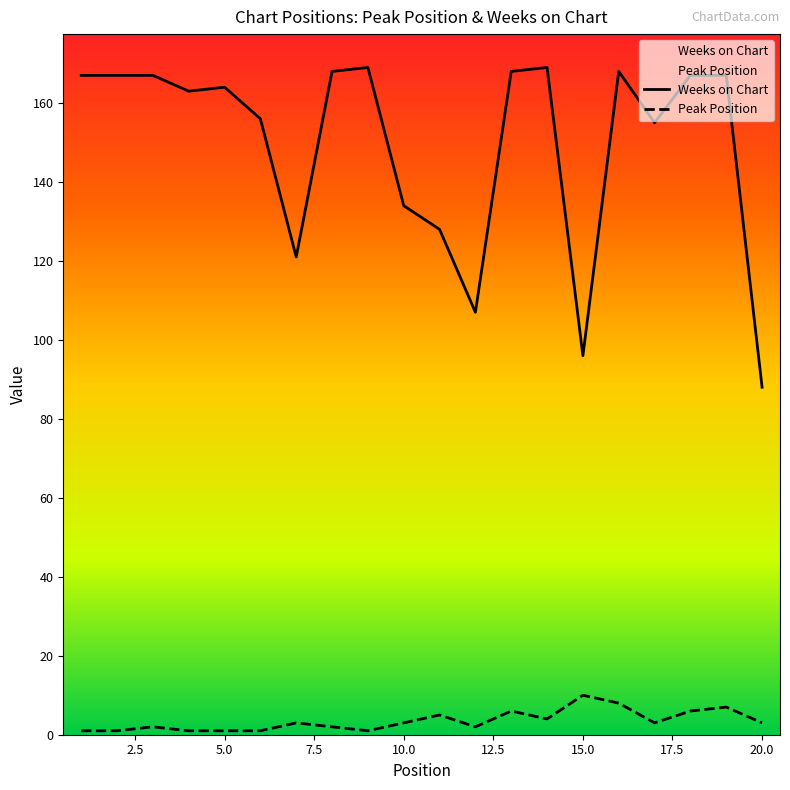

What is the value of the Weeks on Chart point at the 2nd from the left?

167